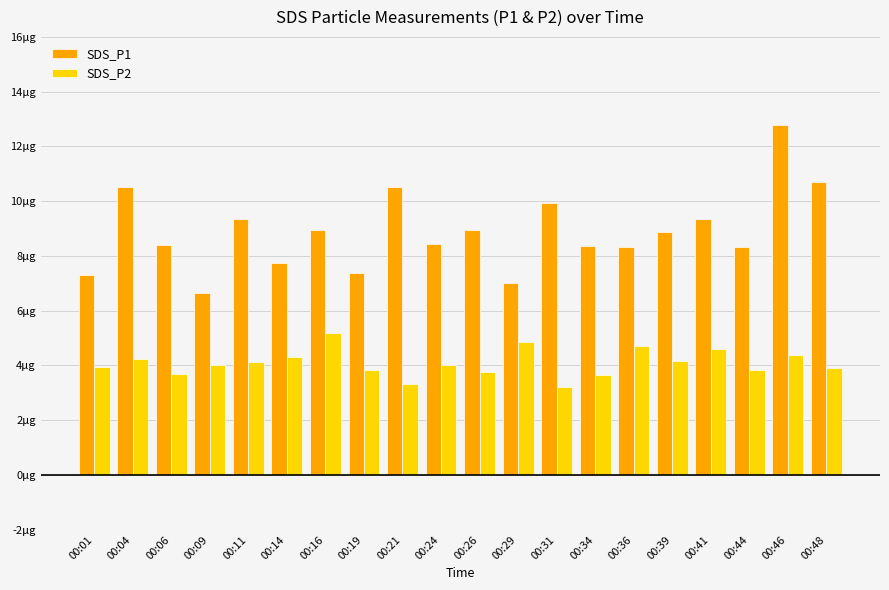

At which label does SDS_P1 first exceed 8?

00:04